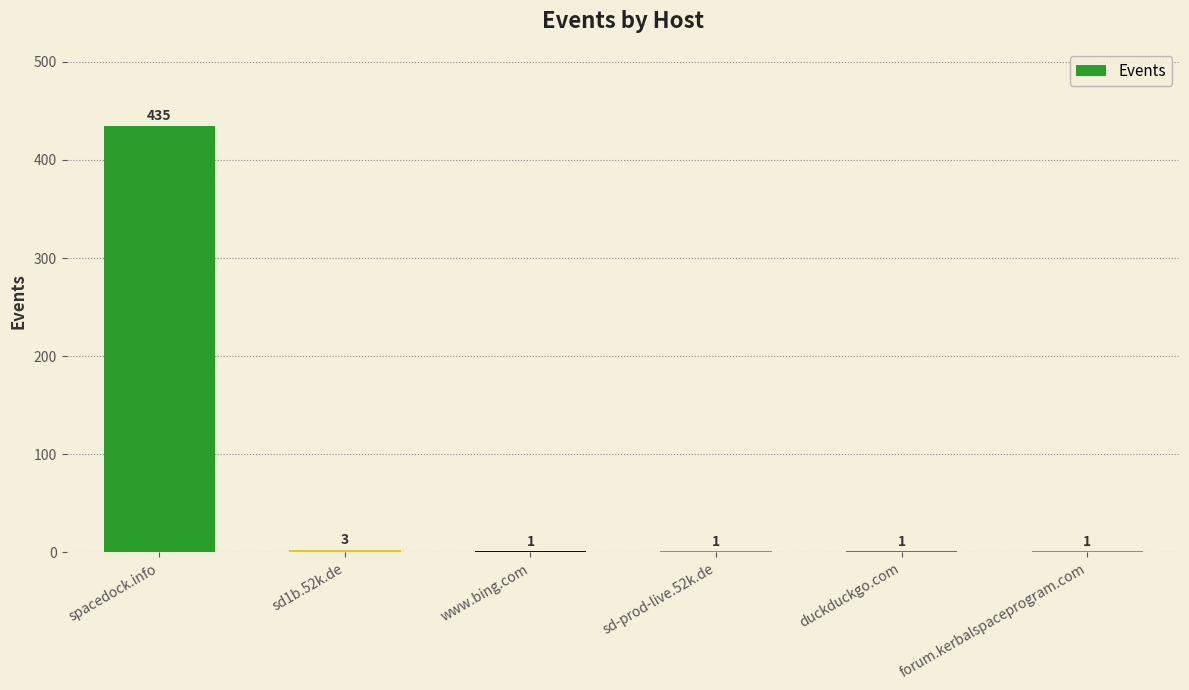

What is the change in value from spacedock.info to sd1b.52k.de?

-432